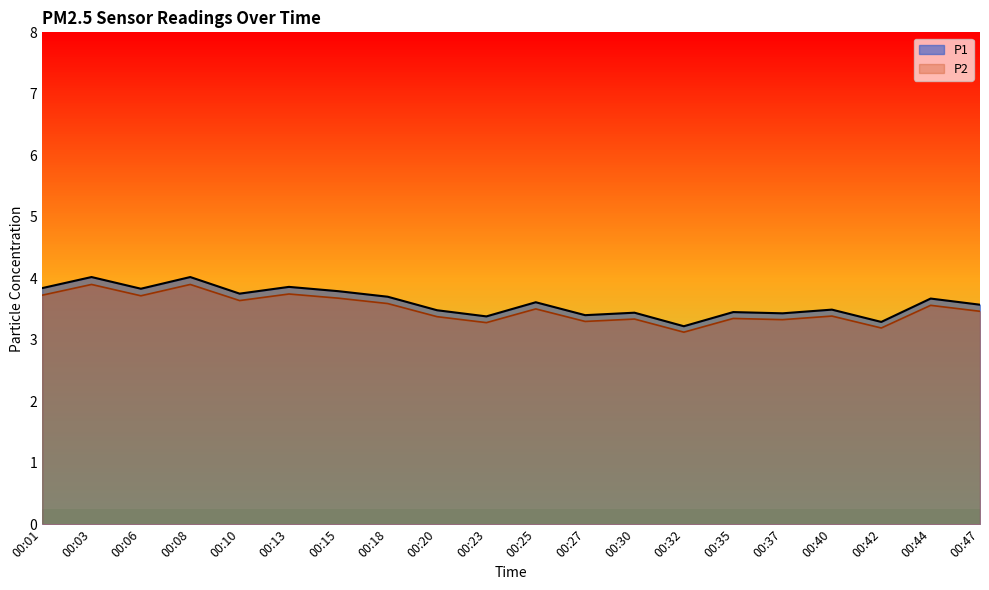

What is the sum of the P1 values at 00:06 and 00:01?

7.7